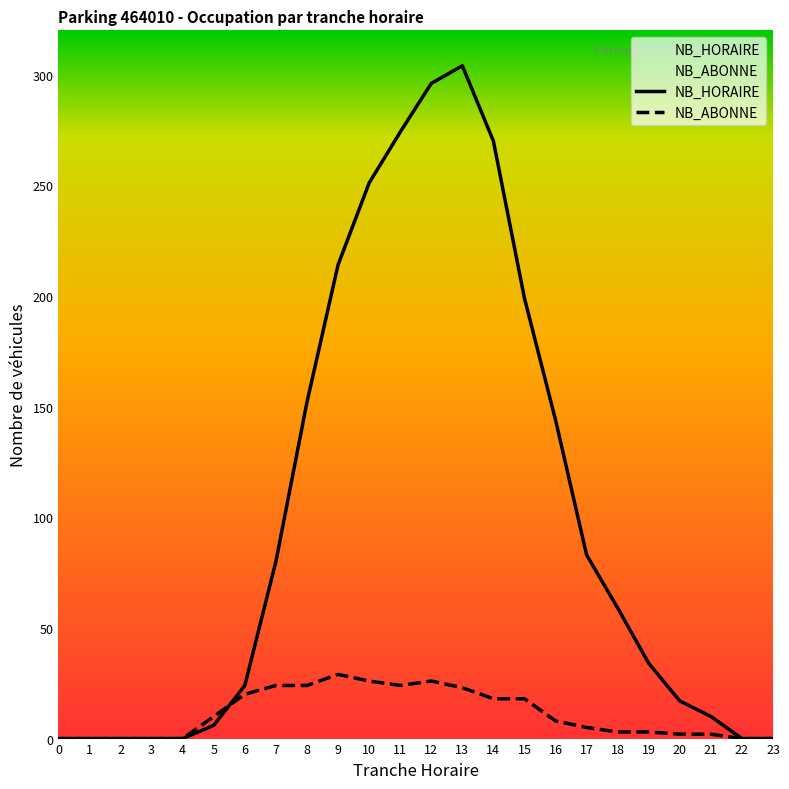

Which series ends up on top after the final intersection of NB_ABONNE and NB_HORAIRE?

NB_HORAIRE